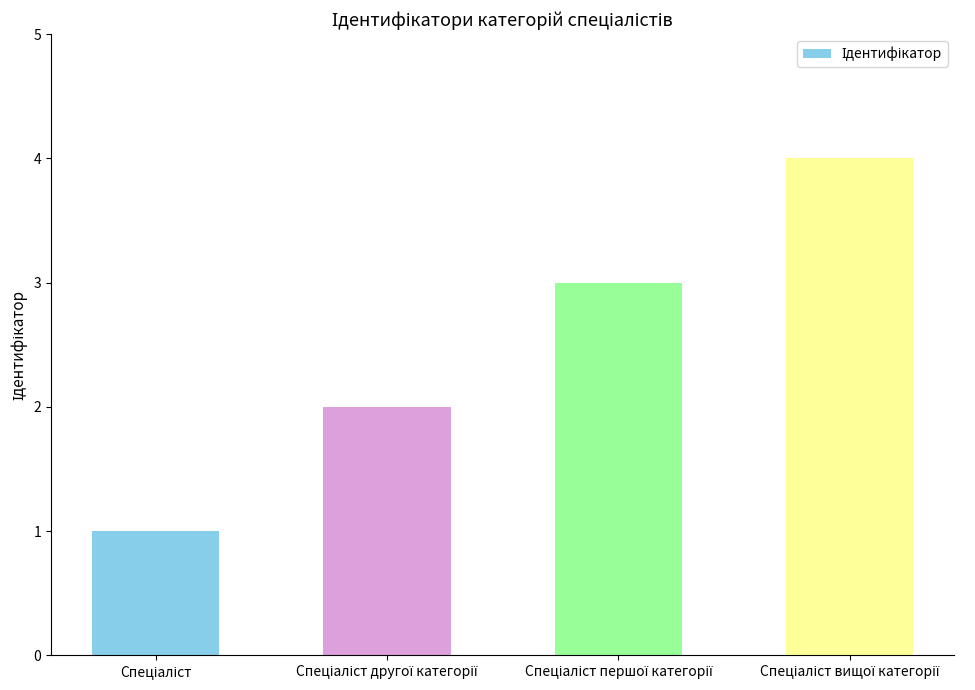

What is the difference between the maximum and minimum values?

3